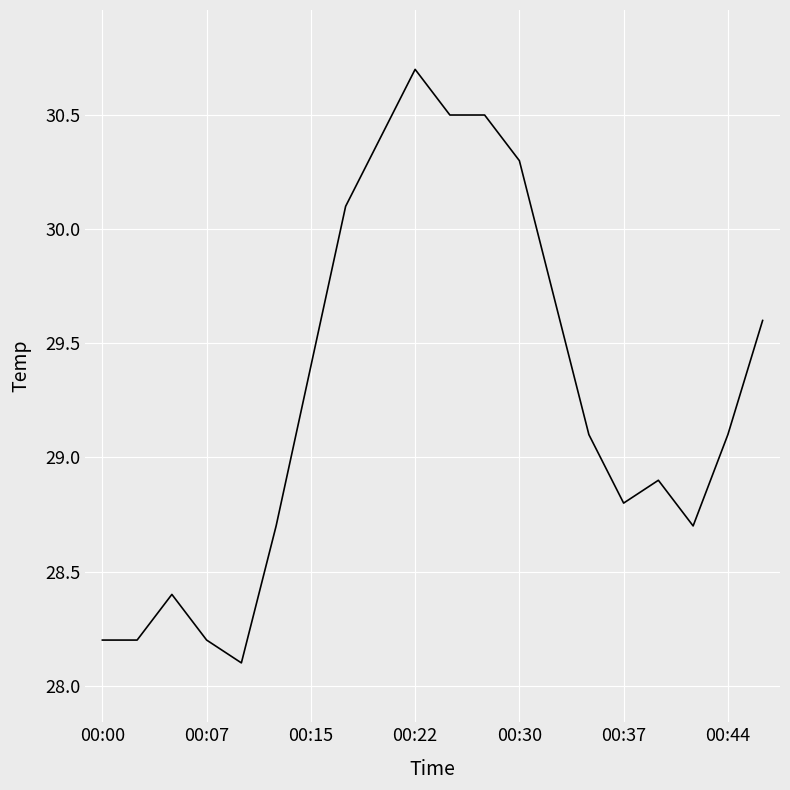

What is the minimum value shown in the chart?

28.1